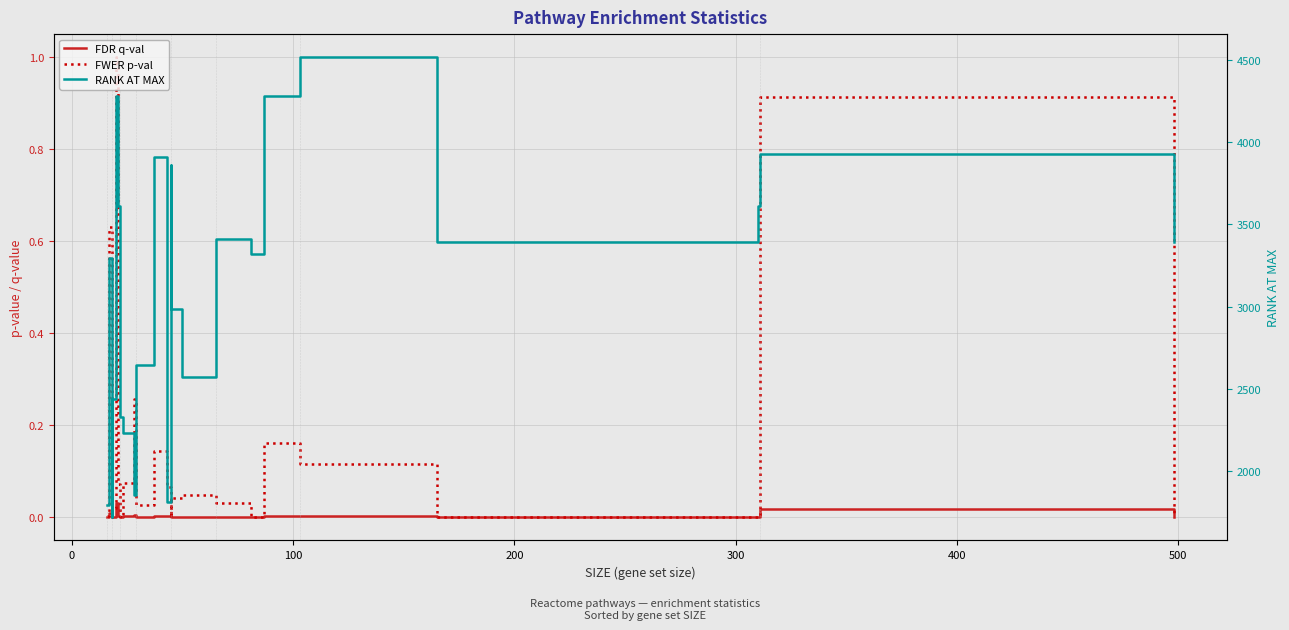

True or false: FDR q-val and FWER p-val cross at least once.

False